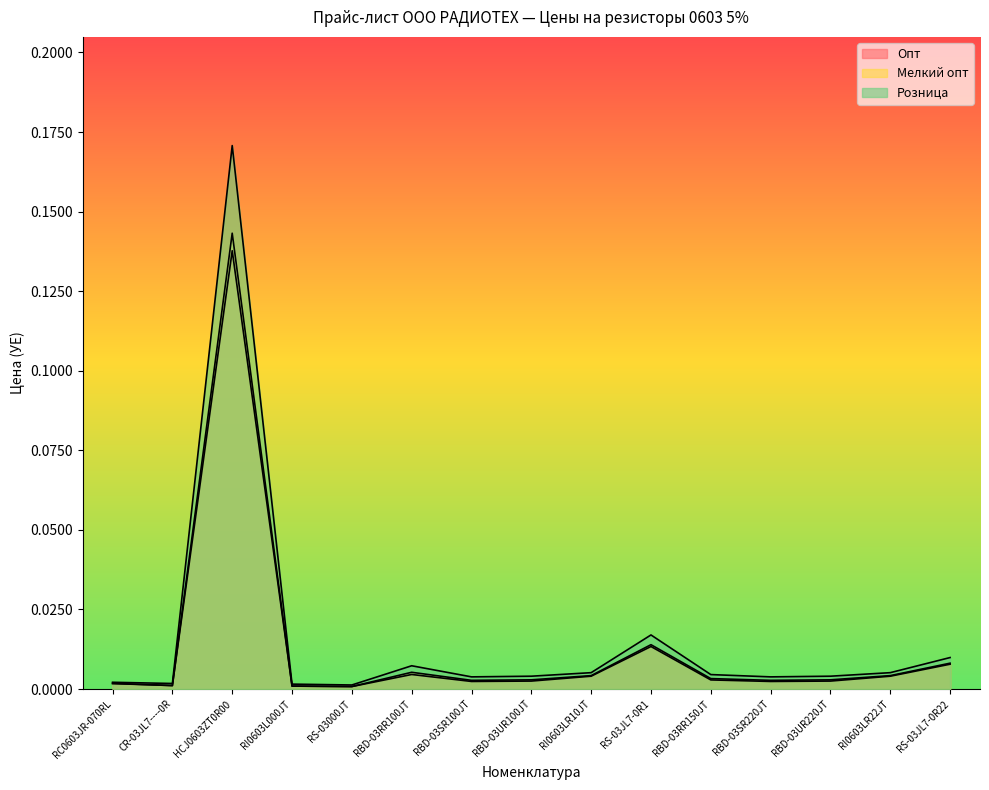

How many lines are shown in the chart?

3